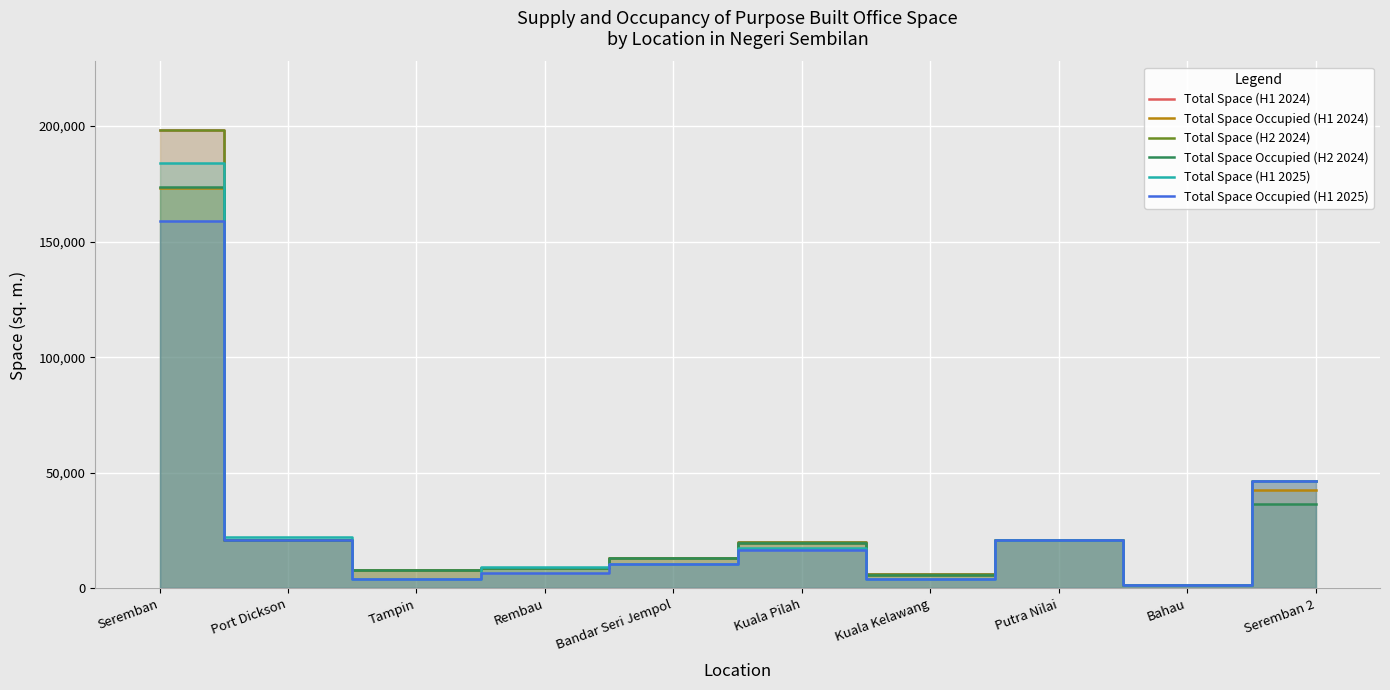

At which category is the sum across all series the highest?

Seremban